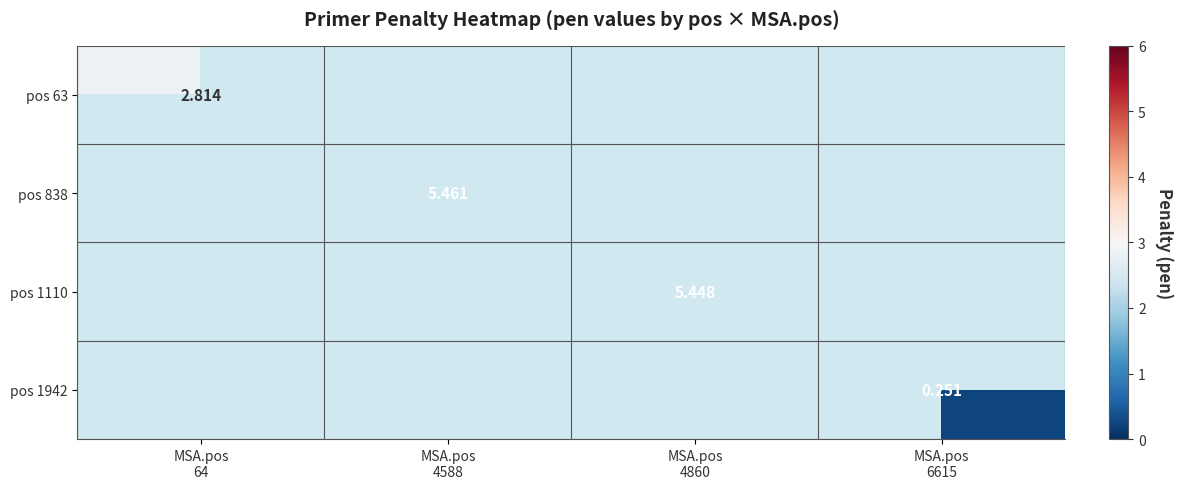

At which category does the chart reach its peak across all series?

MSA.pos
4588